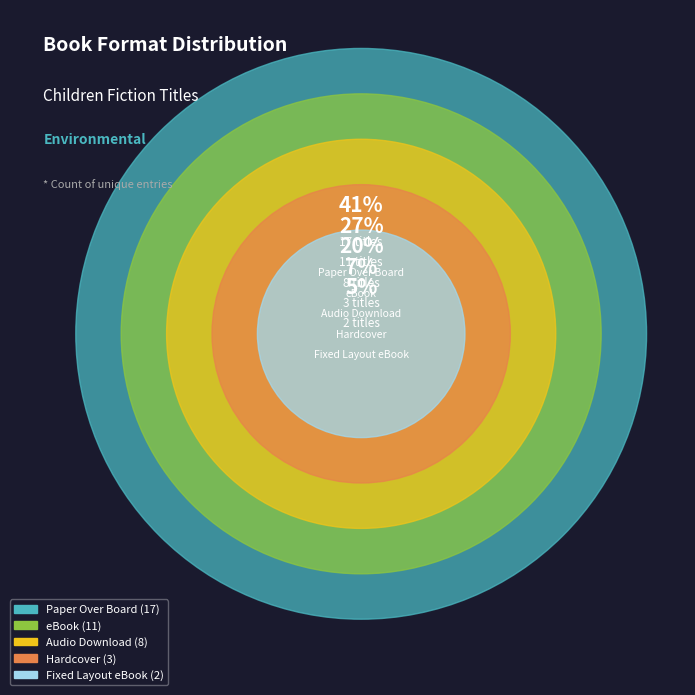

True or false: Audio Download accounts for 20% of the total.

True